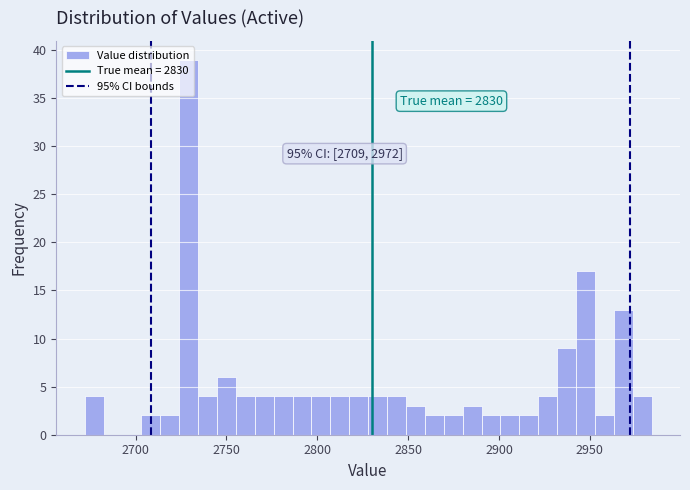

Read against the x-axis, roughly where is the centre of the tallest bar?

2730